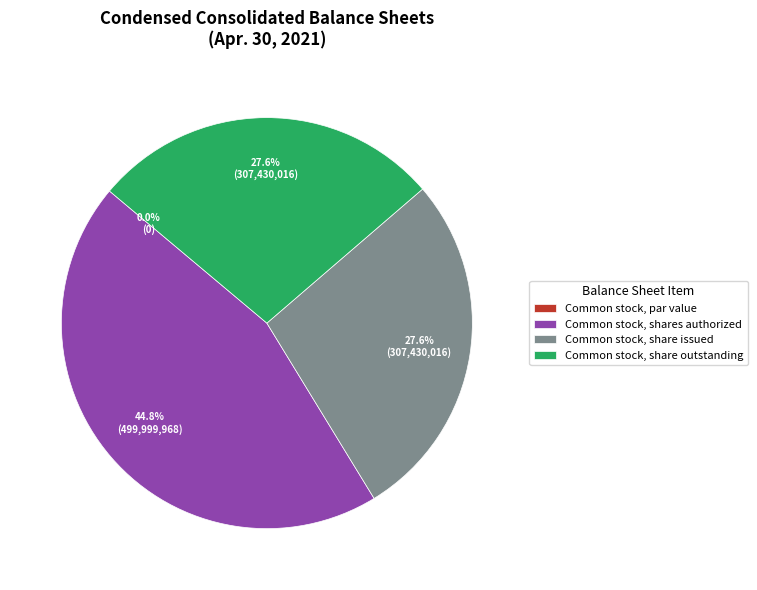

Does Common stock, shares authorized represent more than half of the total?

No